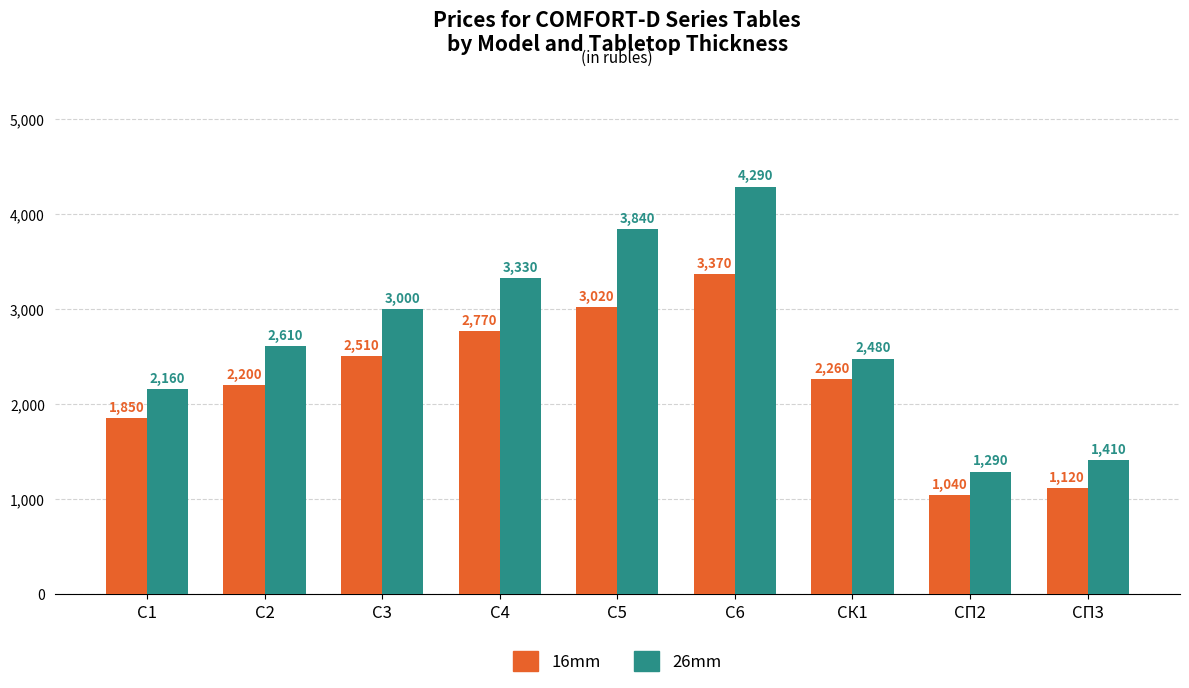

Are the bars horizontal?

No